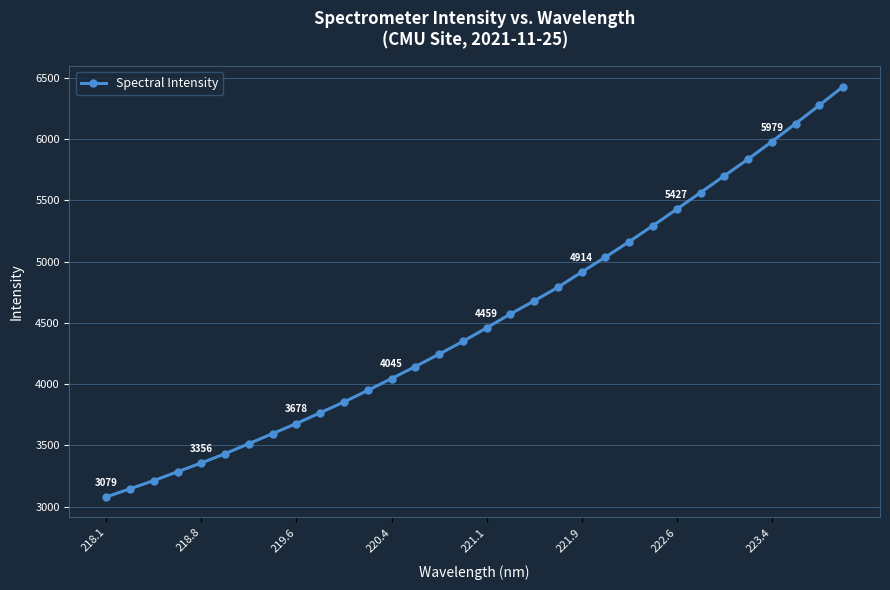

True or false: there are more than 2 points higher than both neighbors.

False